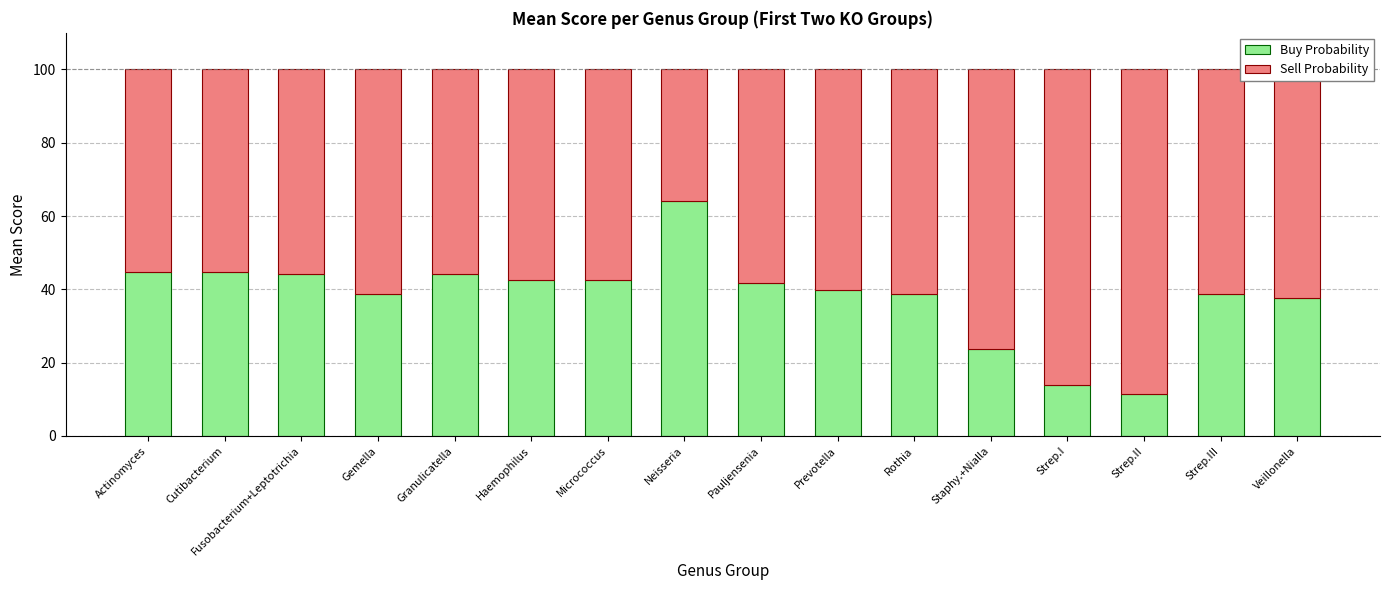

Is it true that Buy Probability equals 23.4 at Strep.III?

False